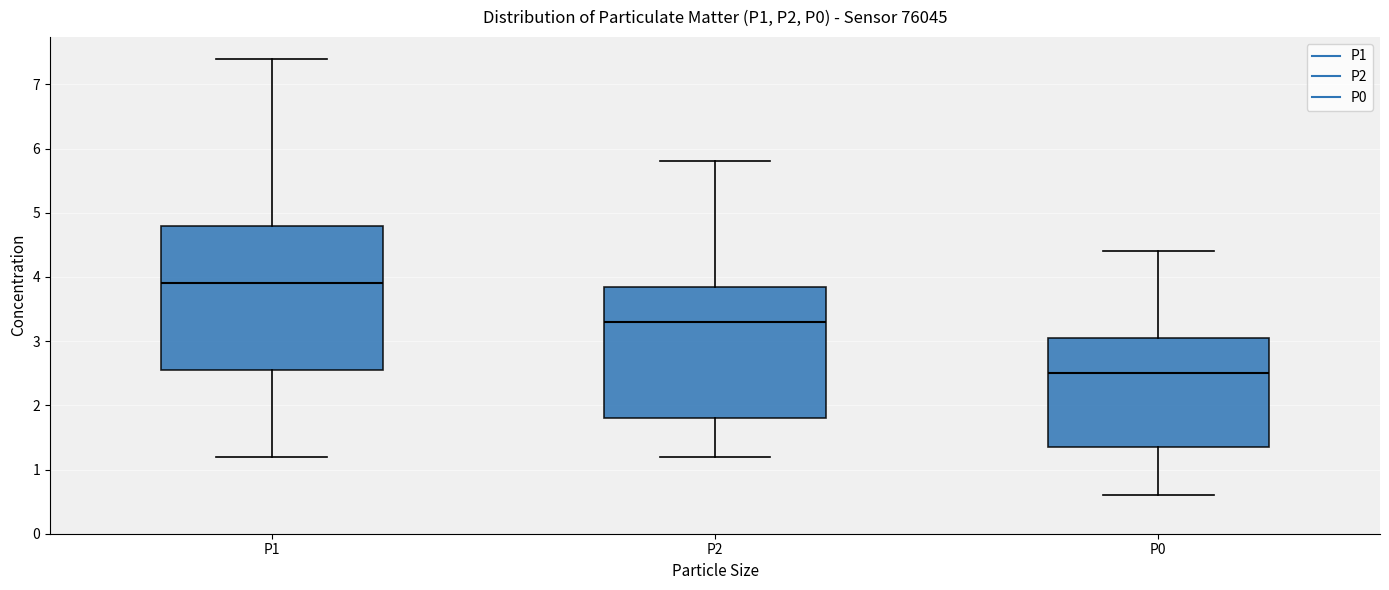

Which box has the highest median line?

P1